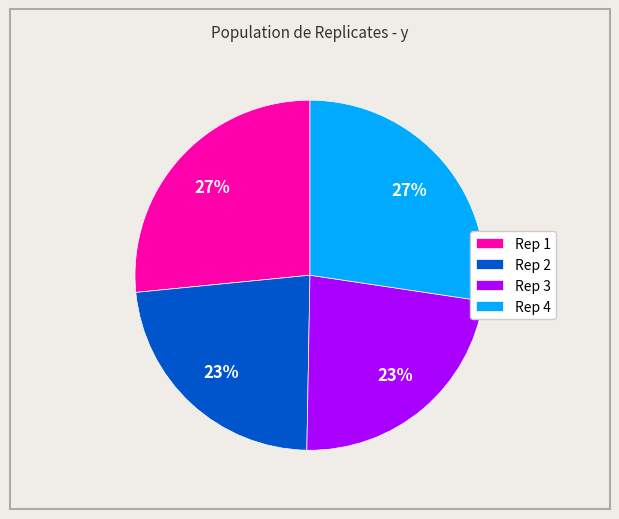

To the nearest percent, what is the combined percentage of Rep 3 and Rep 4?

50%